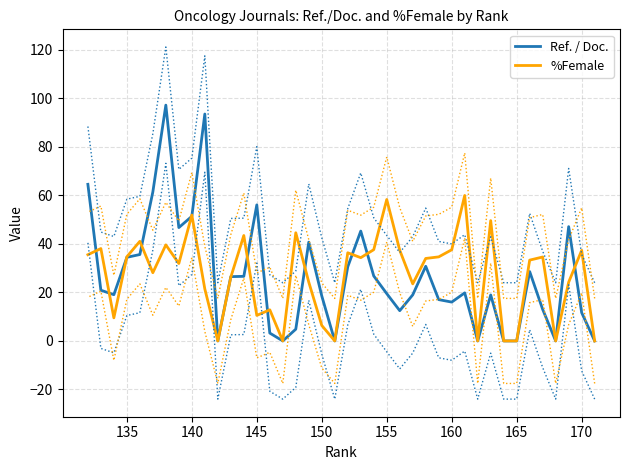

Is the value of Ref. / Doc. at 12 greater than the value of %Female at 15?

No